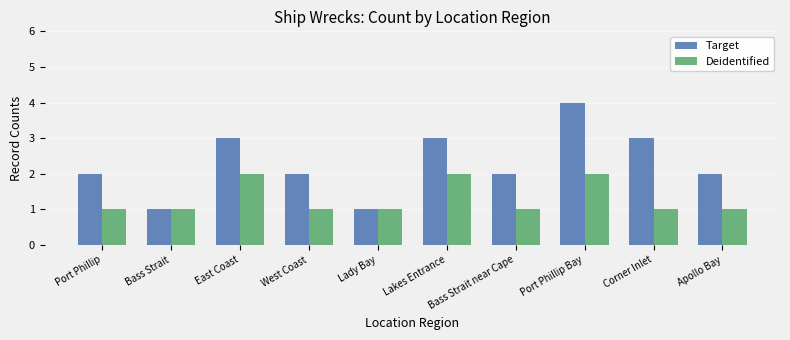

Which series has the largest range (max minus min)?

Target